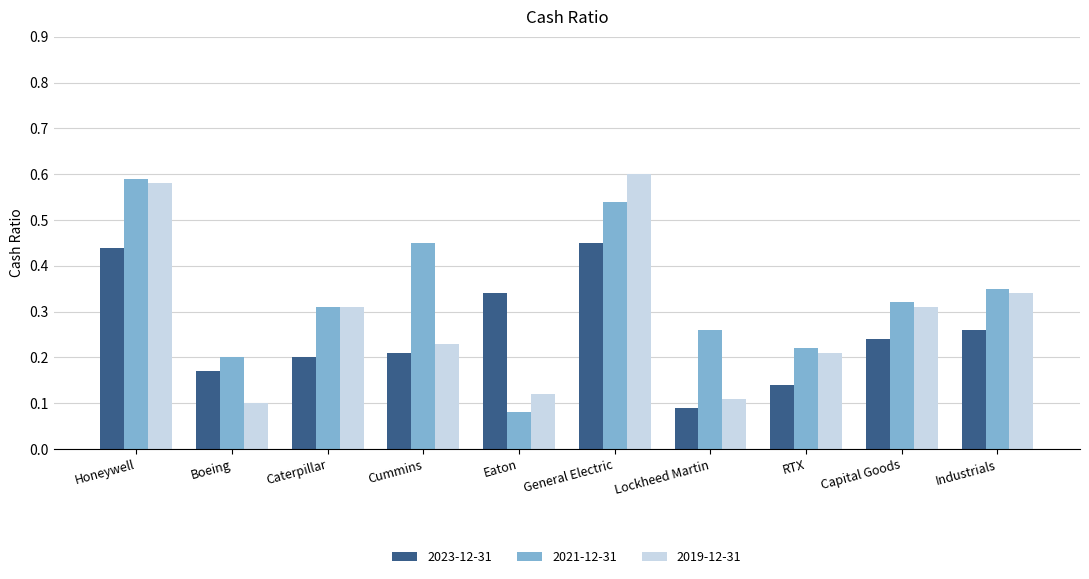

The value of 2019-12-31 at Caterpillar is 0.2. True or false?

False